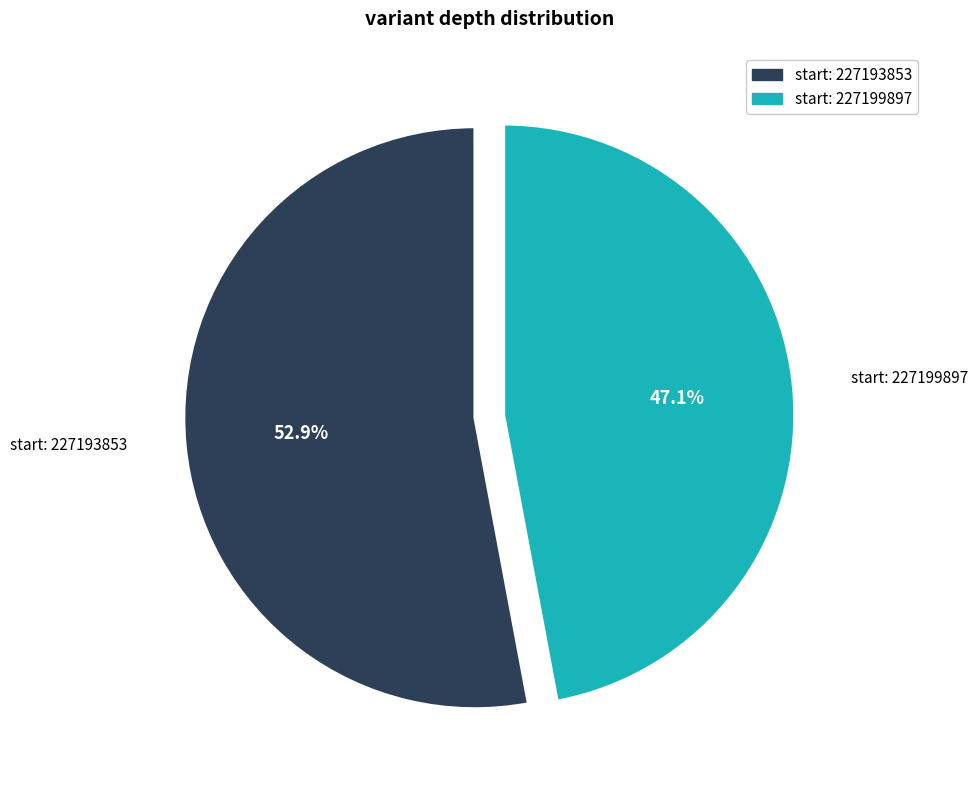

To the nearest percent, what is the difference between the largest and smallest slice percentages?

6%